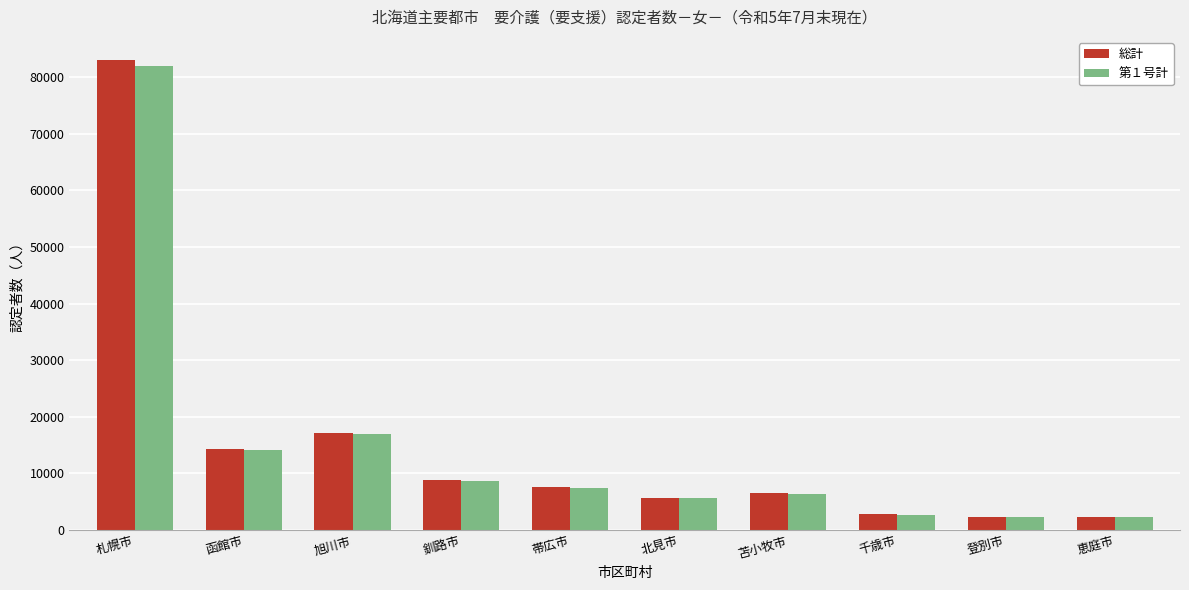

What is the value of the 総計 bar at the 6th from the left?

5669